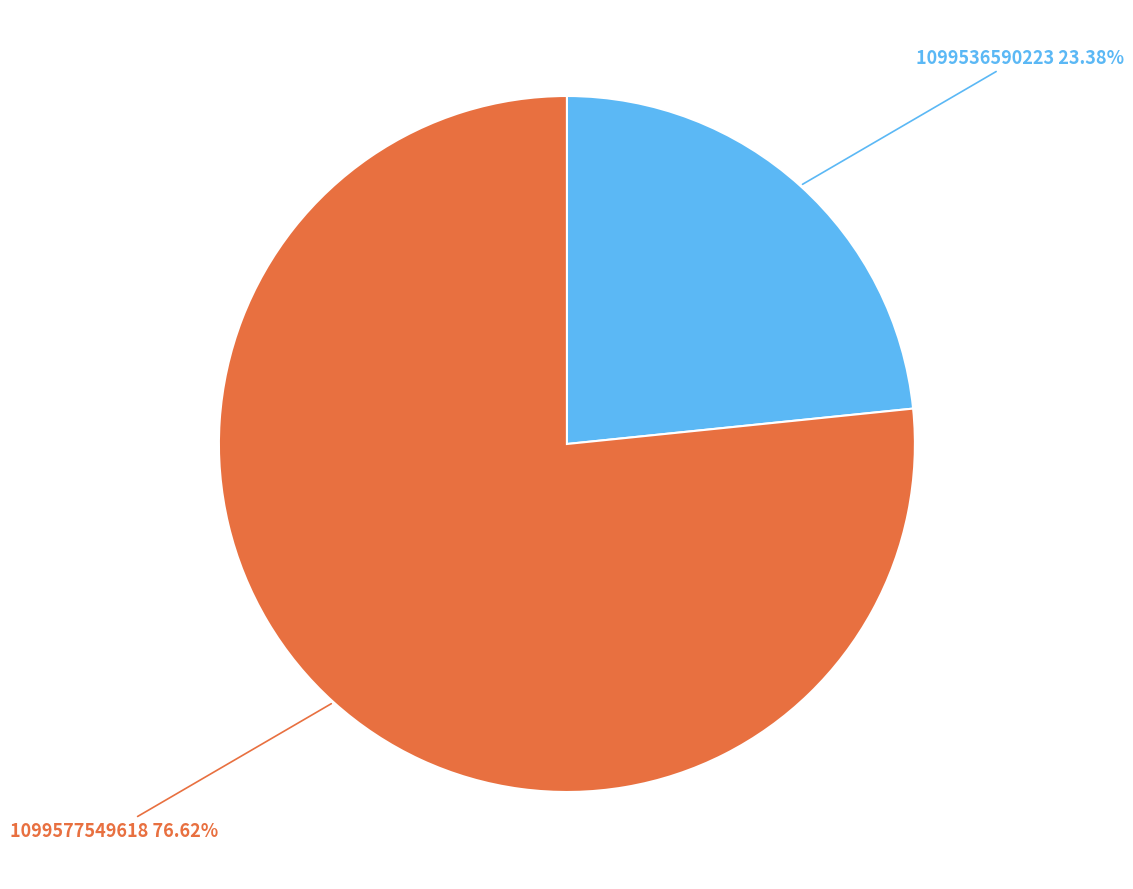

Is there any slice that represents more than half of the pie?

Yes